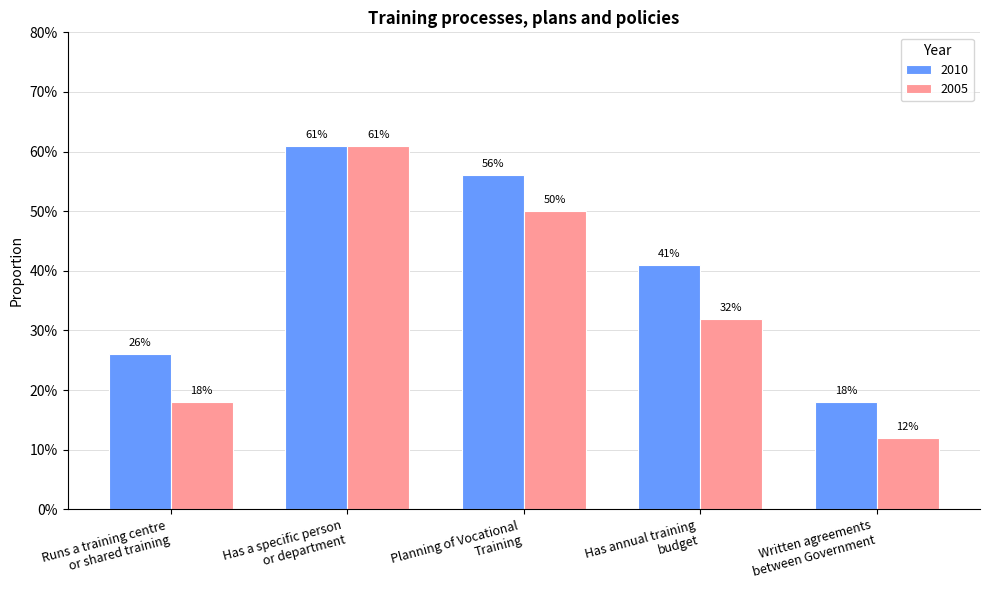

What is the spread (max minus min) of values at Written agreements
between Government?

0.1